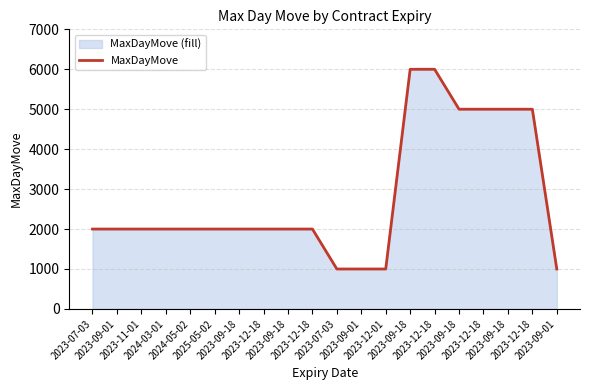

Which category has the highest value across all series?

2023-09-18